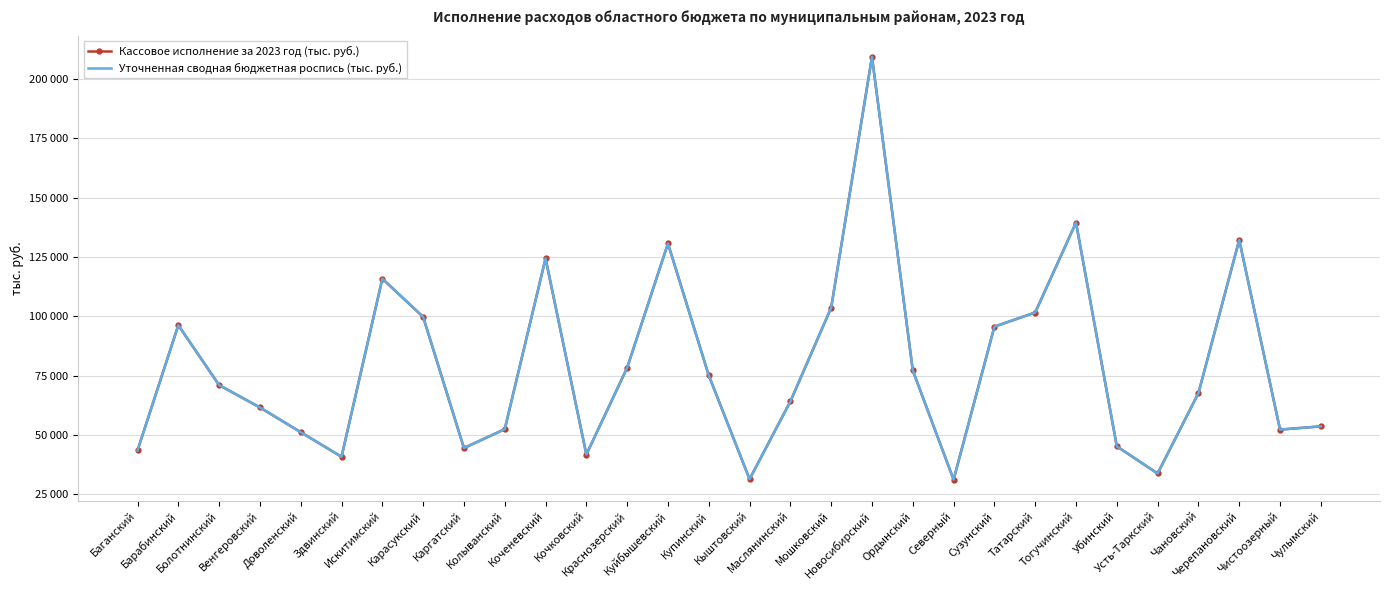

How many series are shown in this chart?

2